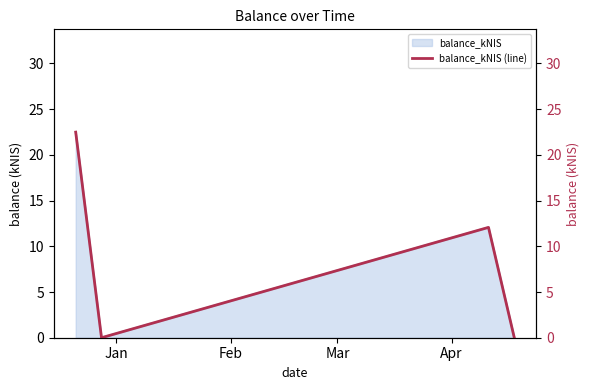

What is the maximum value for balance_kNIS?

22.5